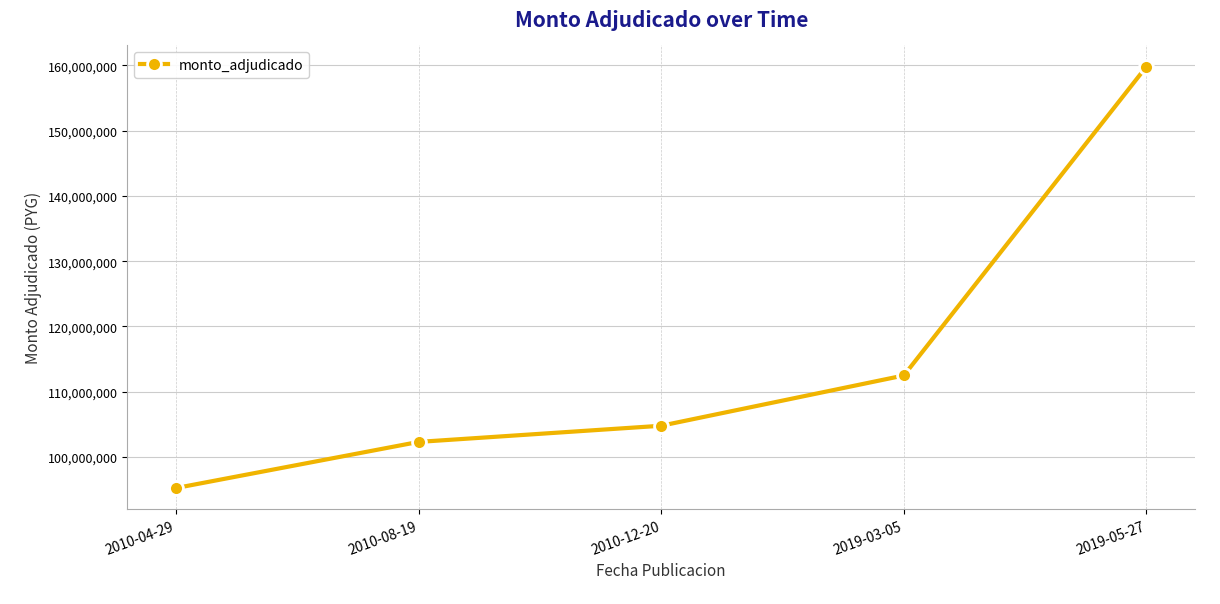

What is the change in value from 2010-04-29 to 2019-03-05?

+17235850